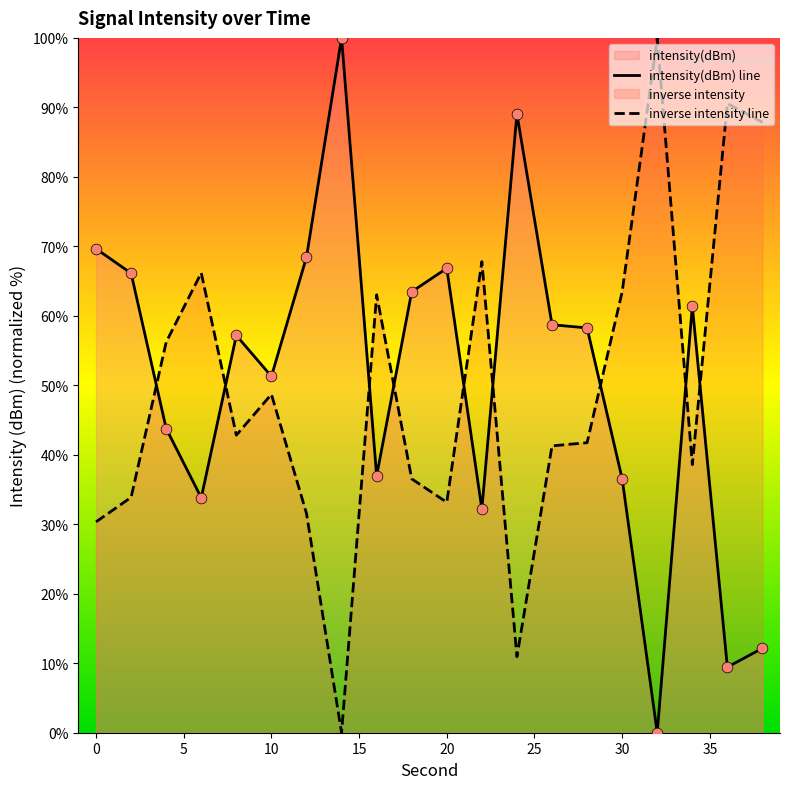

Which has a higher value, 16 or 32?

16